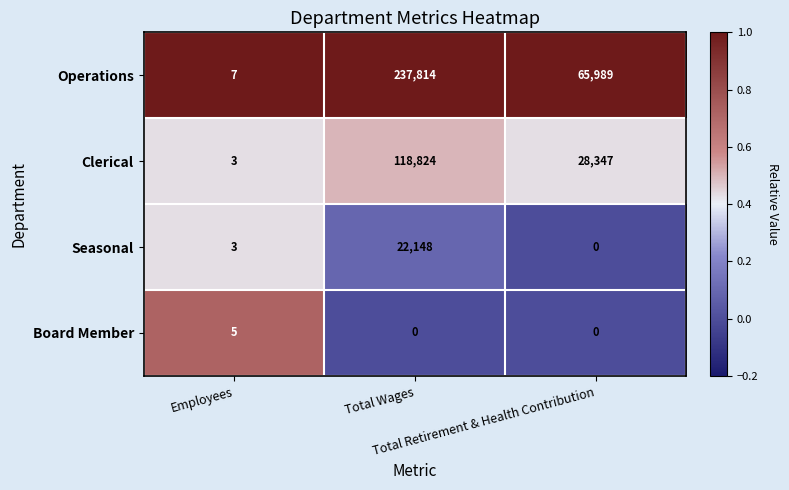

Which series has the largest range (max minus min)?

Operations